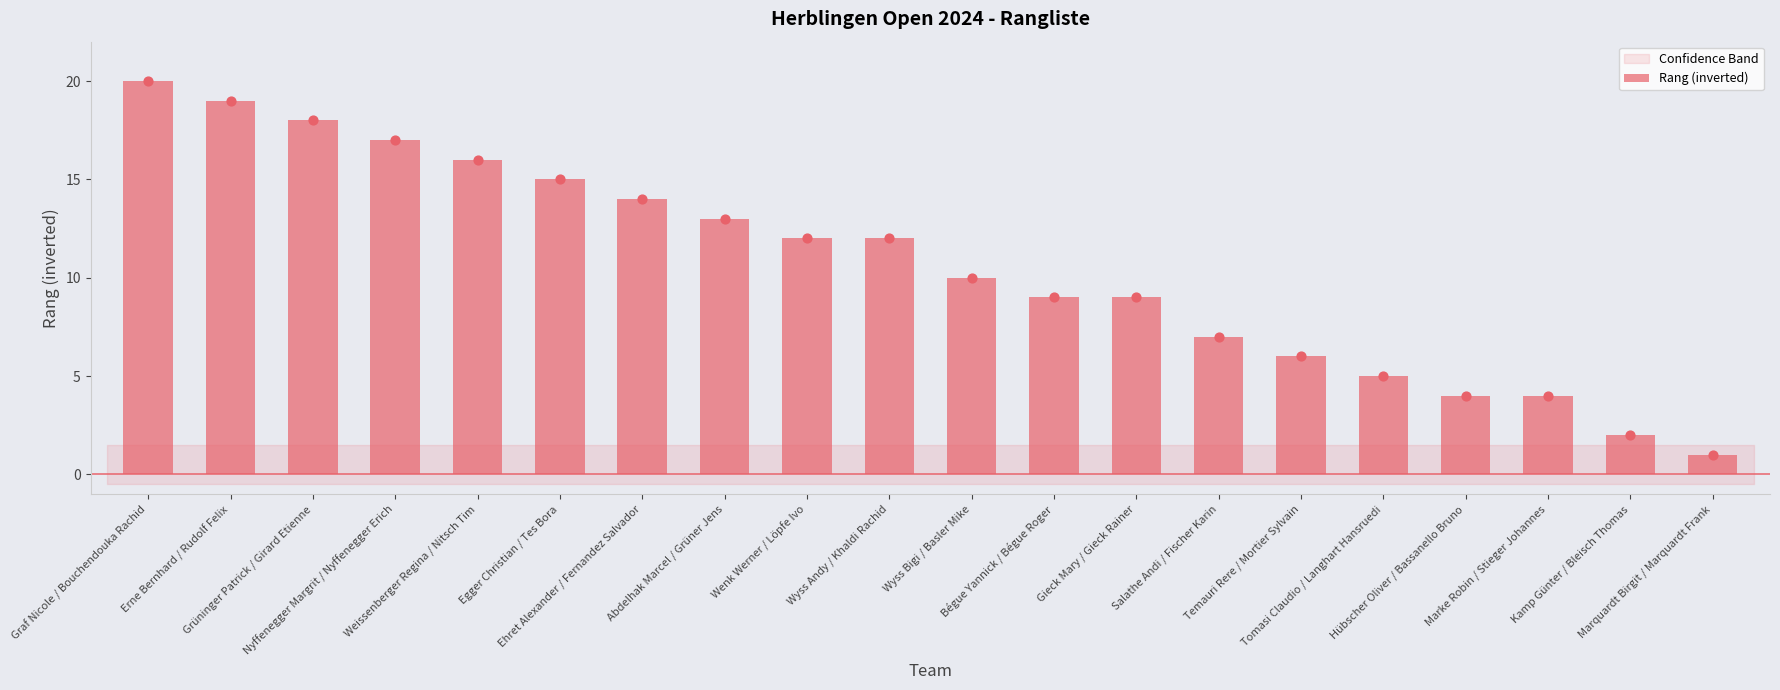

What is the change in value from Bégue Yannick / Bégue Roger to Salathe Andi / Fischer Karin?

-2